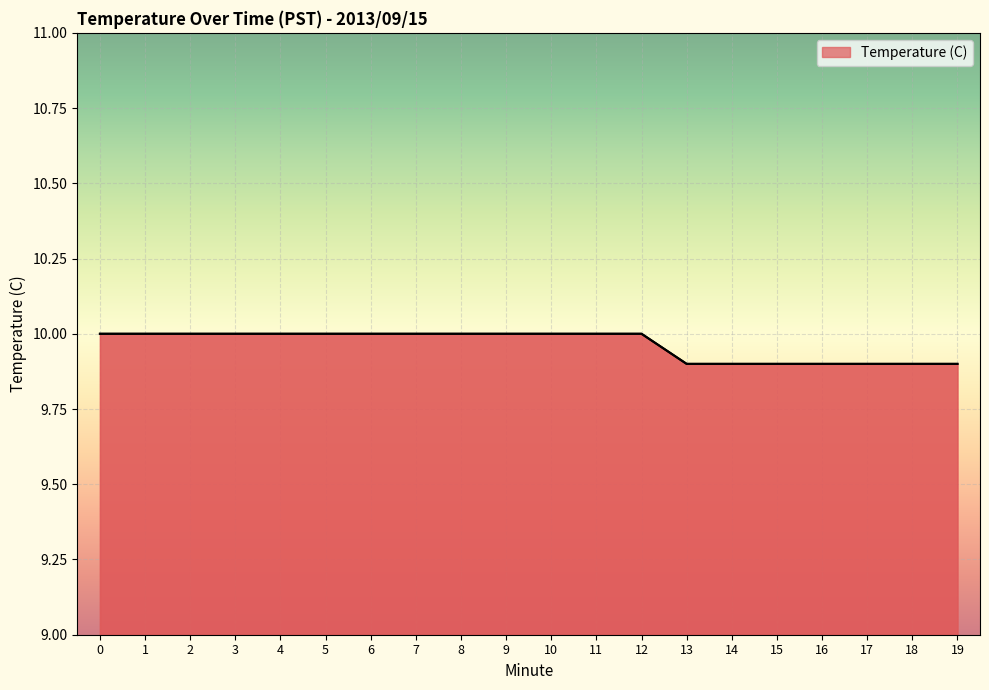

What is the difference between the maximum and second lowest values?

0.1